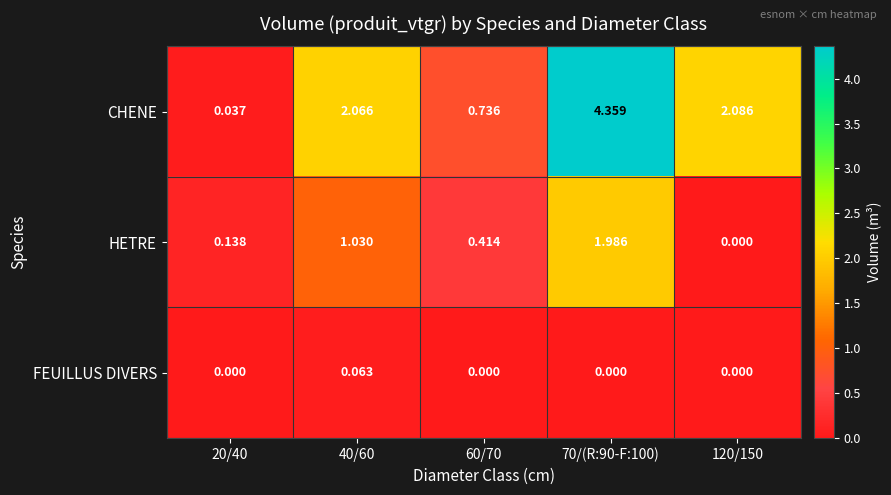

How many data points does each series have?

5